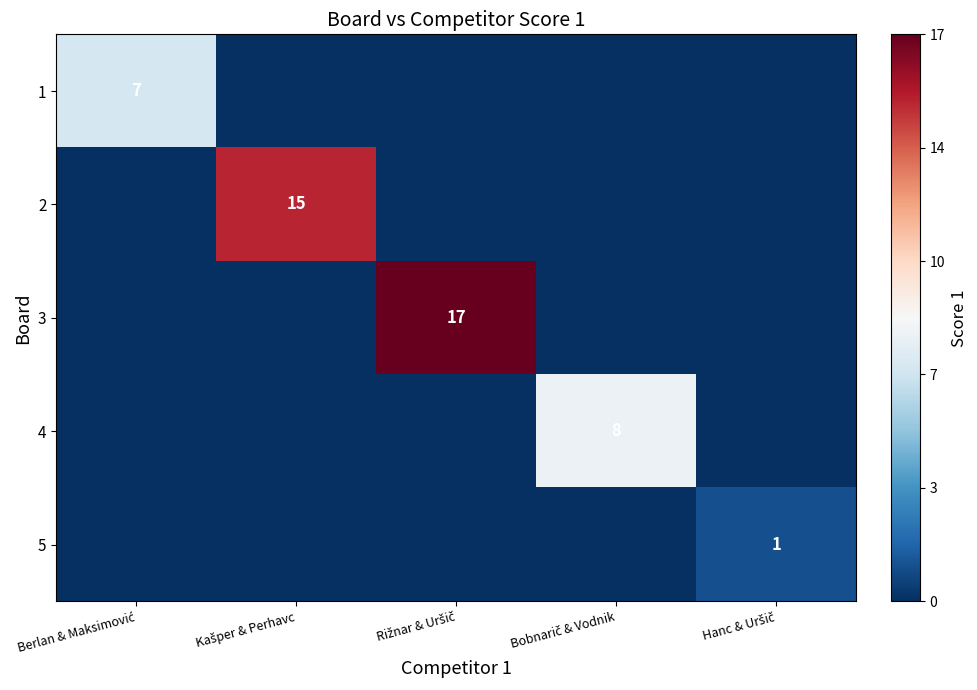

At which category is the sum across all series the highest?

Rižnar & Uršič